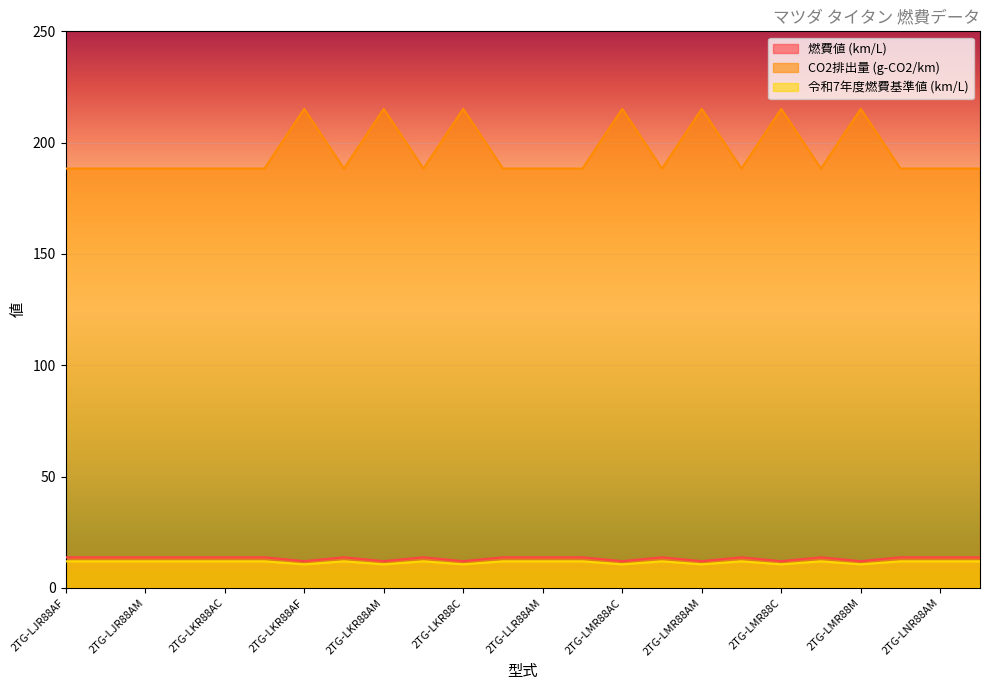

What is the minimum value shown in the chart?

10.6